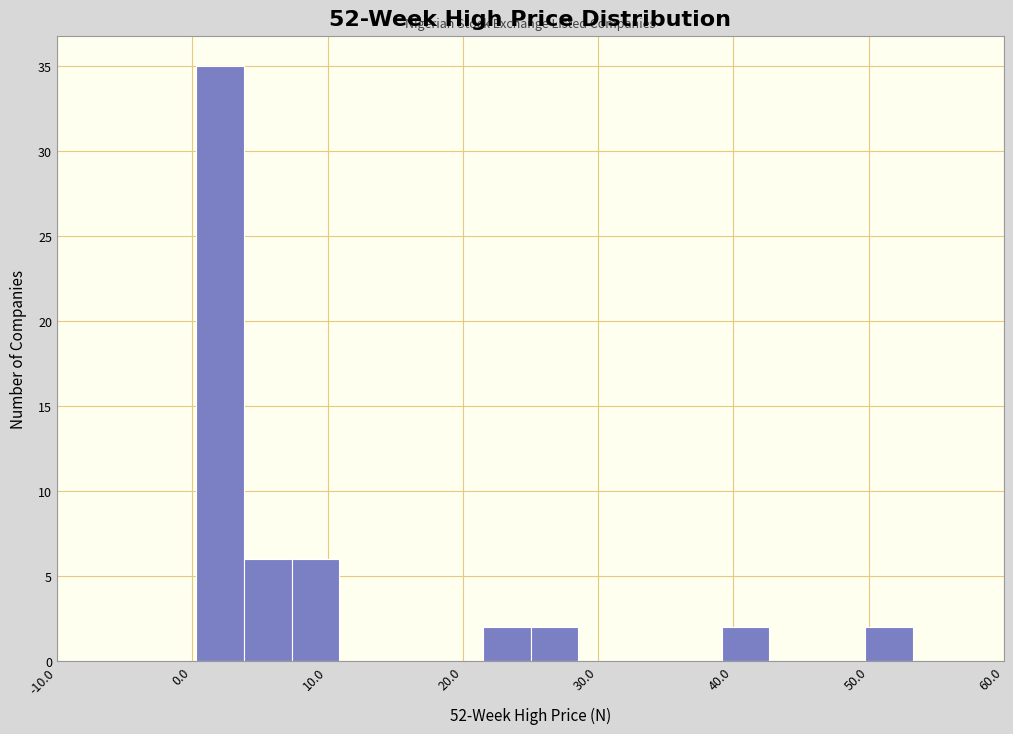

Read against the x-axis, roughly where is the centre of the tallest bar?

2